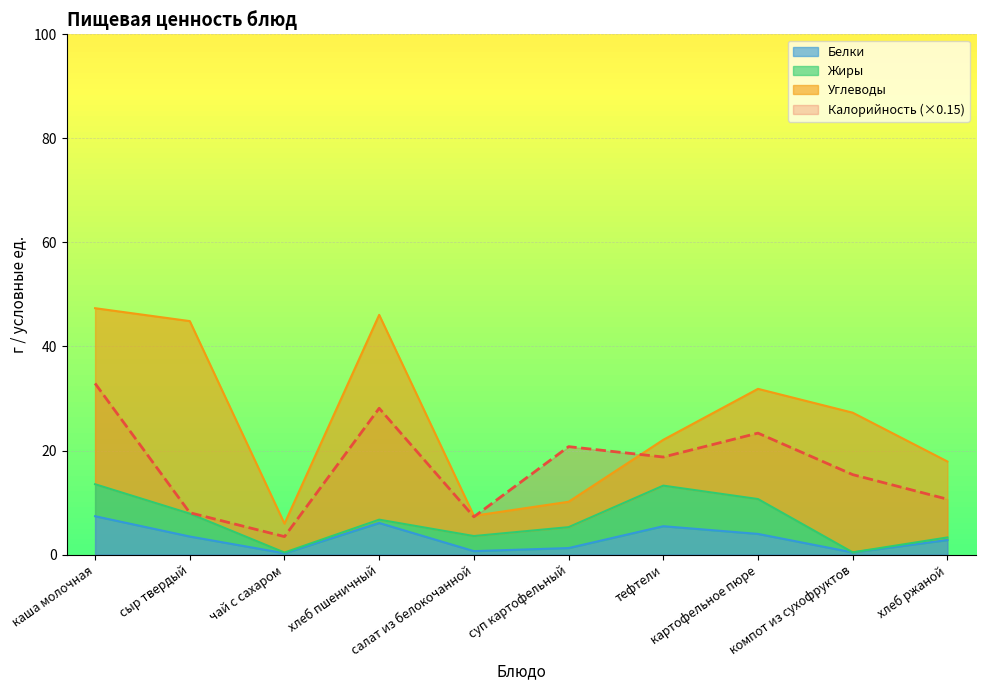

What is the approximate value of Белки at хлеб ржаной?

2.8